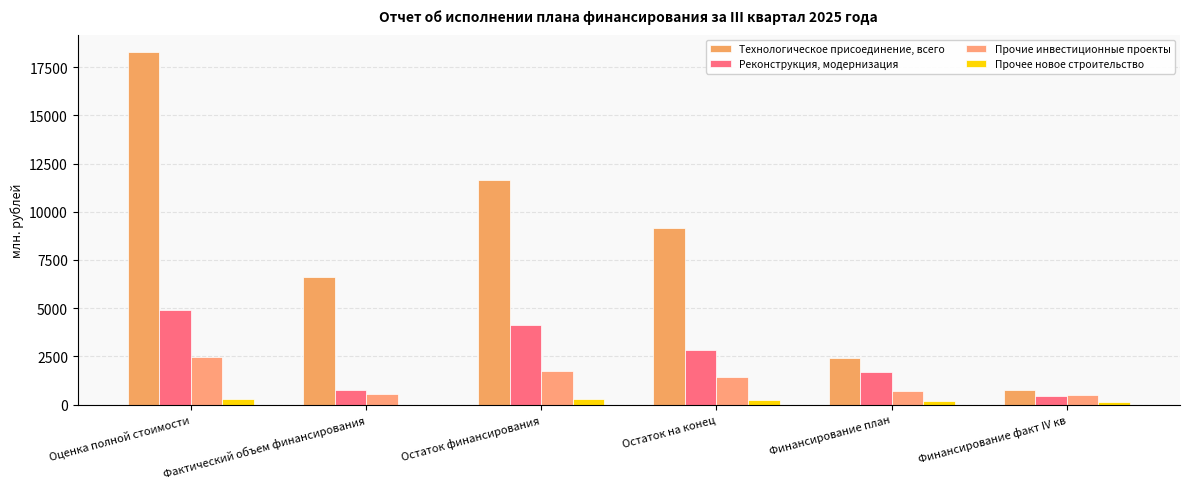

What position from the left is Остаток финансирования?

3